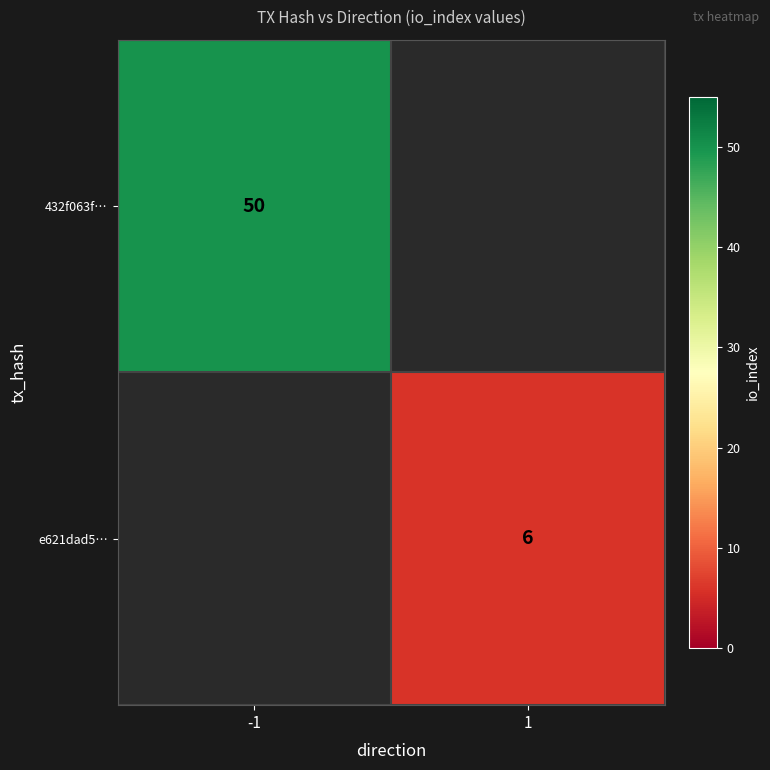

At how many categories does at least one series exceed 47?

1